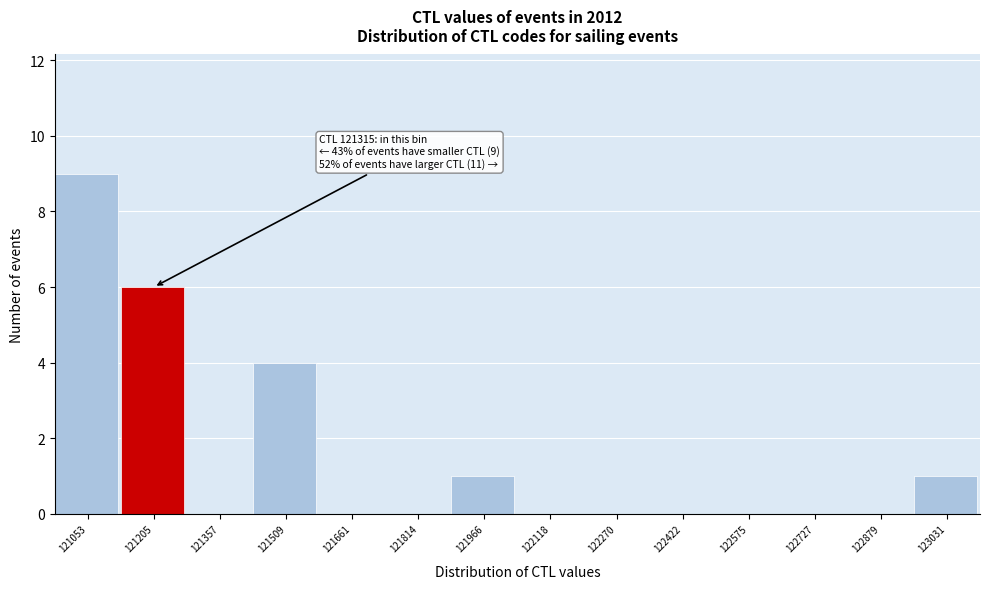

Reading left to right, what are all the values shown in this chart?

121053=9	121205=6	121357=0	121509=4	121661=0	121814=0	121966=1	122118=0	122270=0	122422=0	122575=0	122727=0	122879=0	123031=1